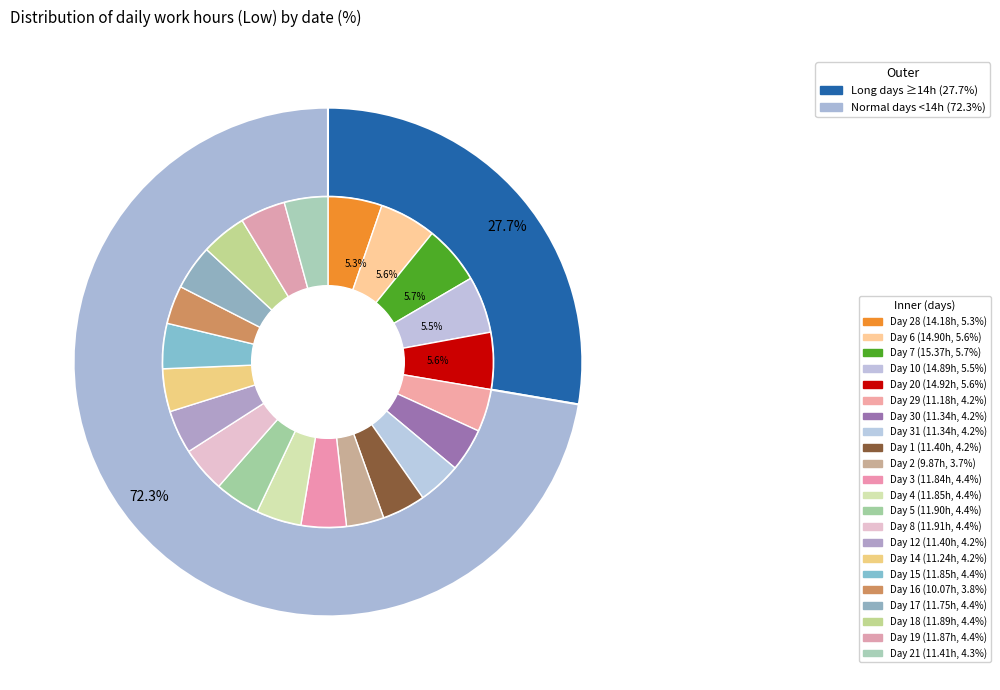

What percentage is the 5 slice, to the nearest percent?

4%